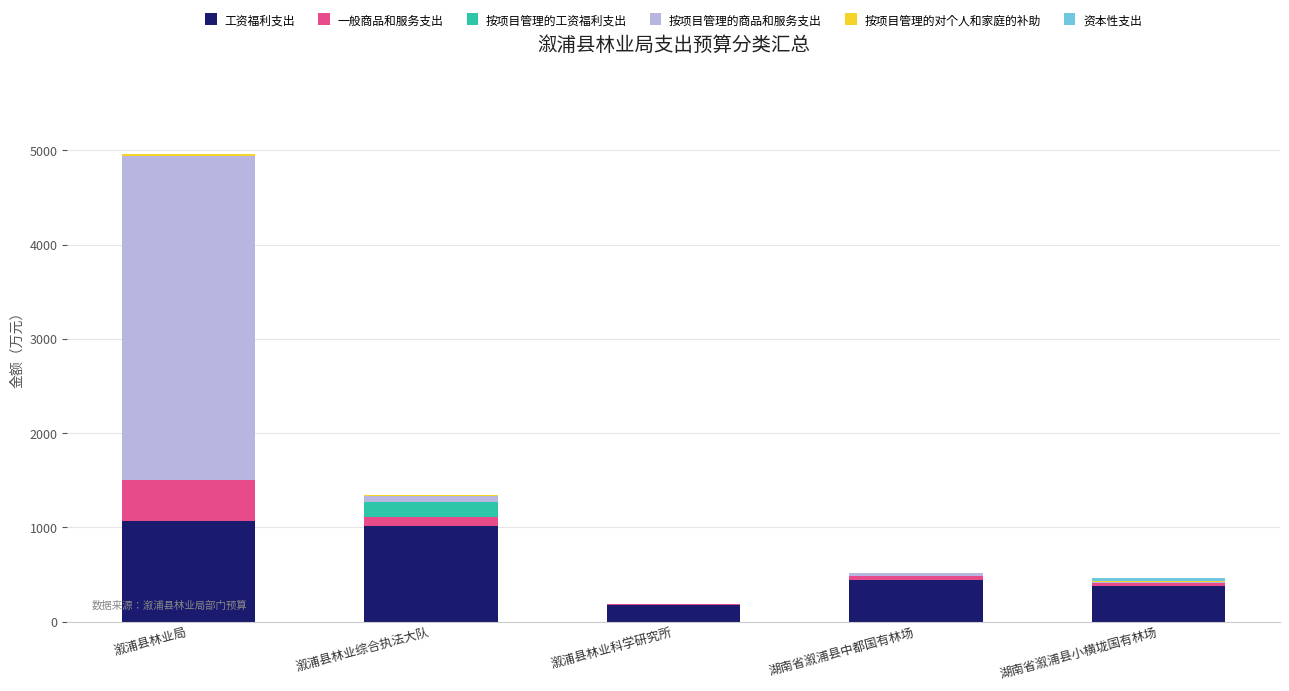

How many categories are shown in the chart?

5